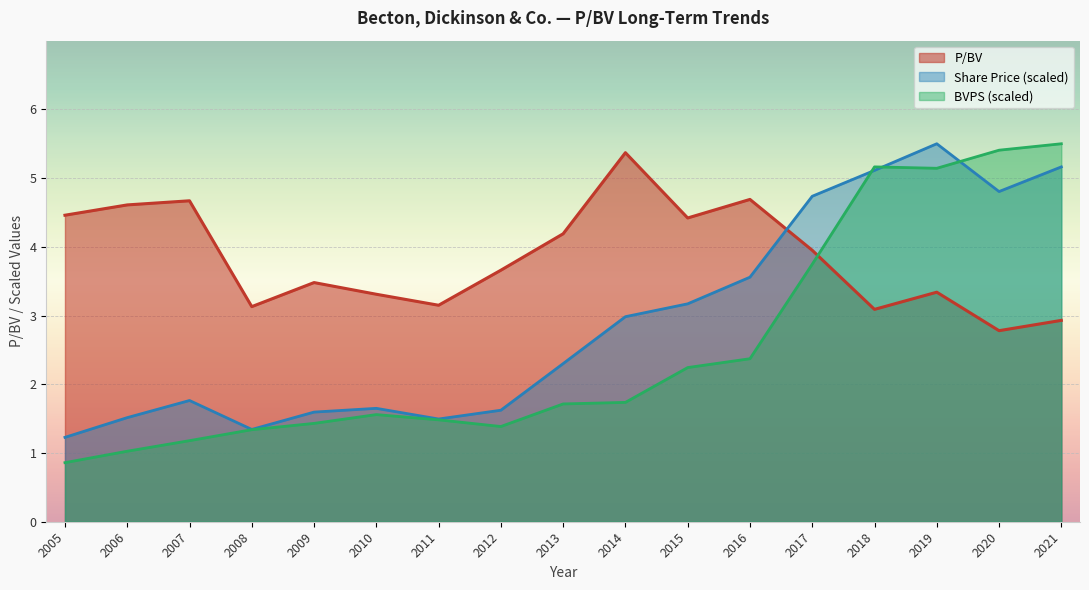

List the series in order of their overall mean, lowest first.

BVPS (scaled), Share Price (scaled), P/BV